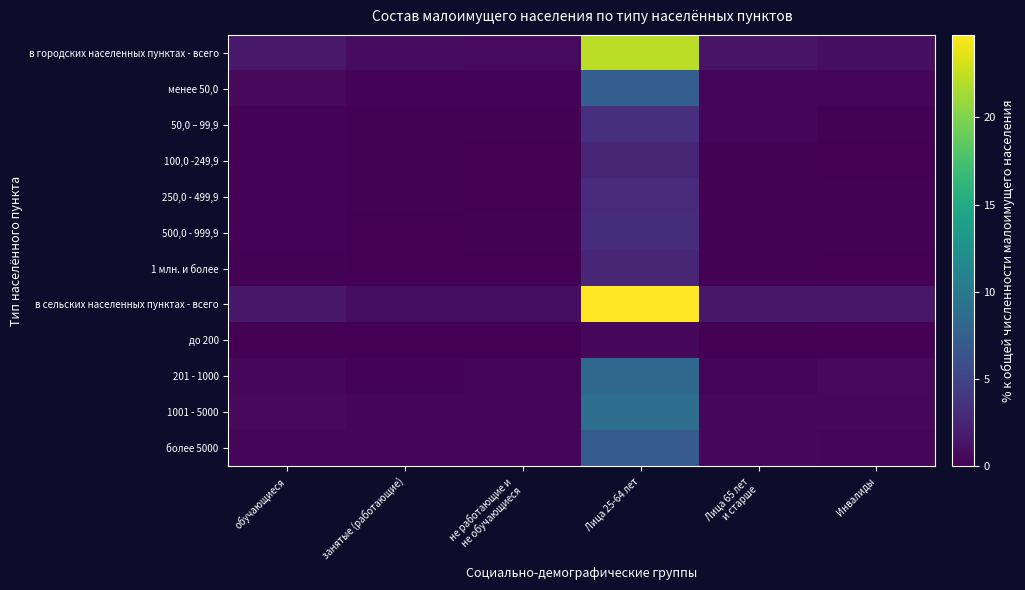

How many data points does each series have?

6